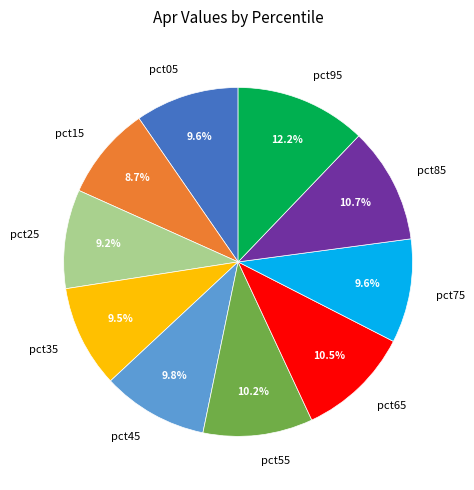

How many segments does this pie chart have?

10